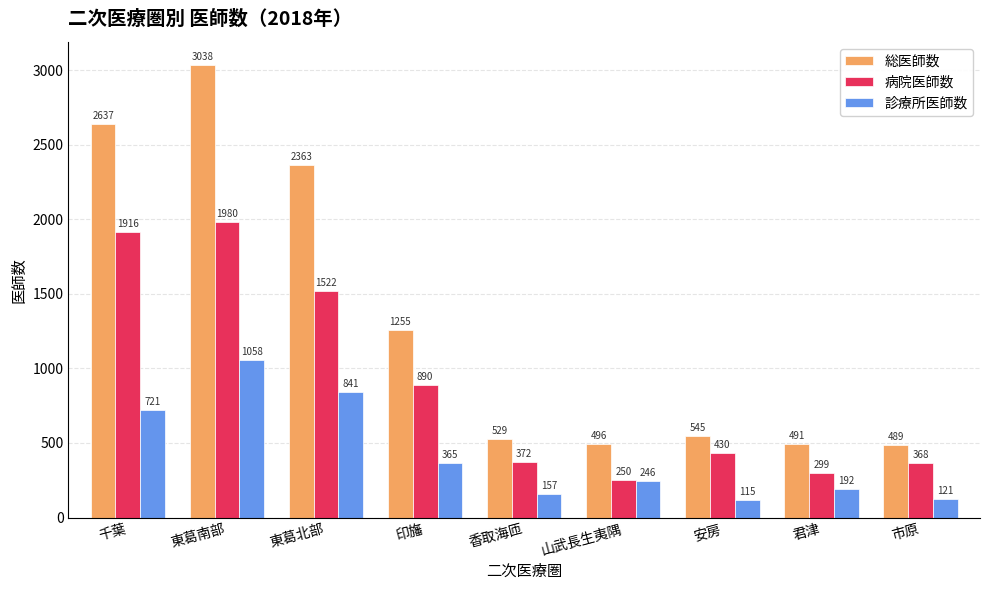

Count the number of categories in the chart.

9